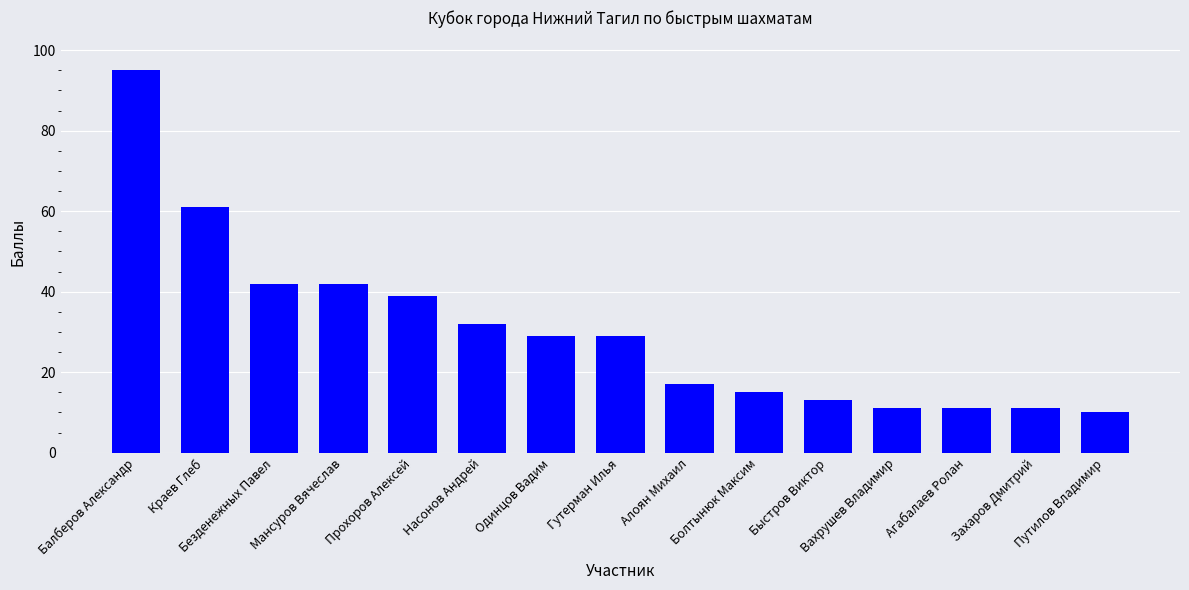

What is the difference between the maximum and minimum values?

85